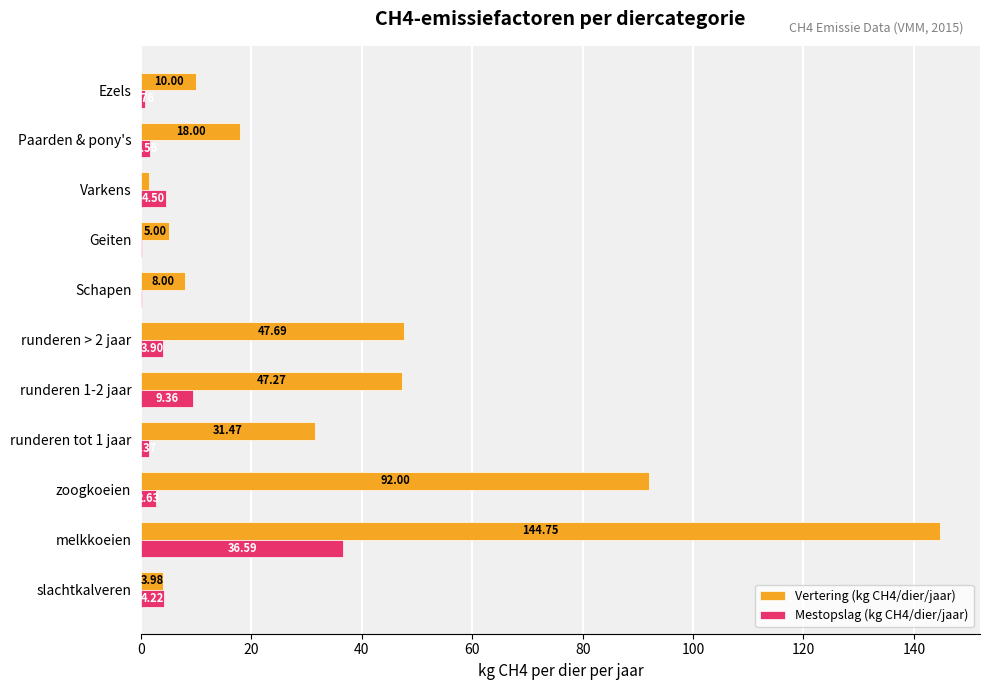

Between melkkoeien and Varkens, which series saw the biggest shift?

Vertering (kg CH4/dier/jaar)